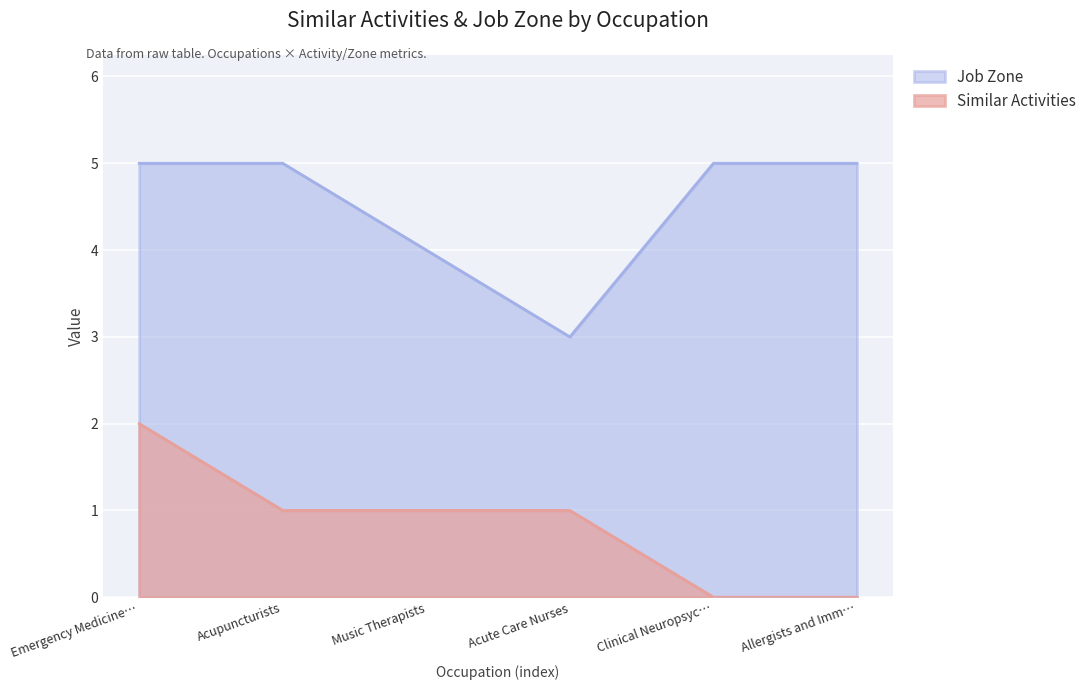

At which label is Similar Activities closest to 1?

Acupuncturists